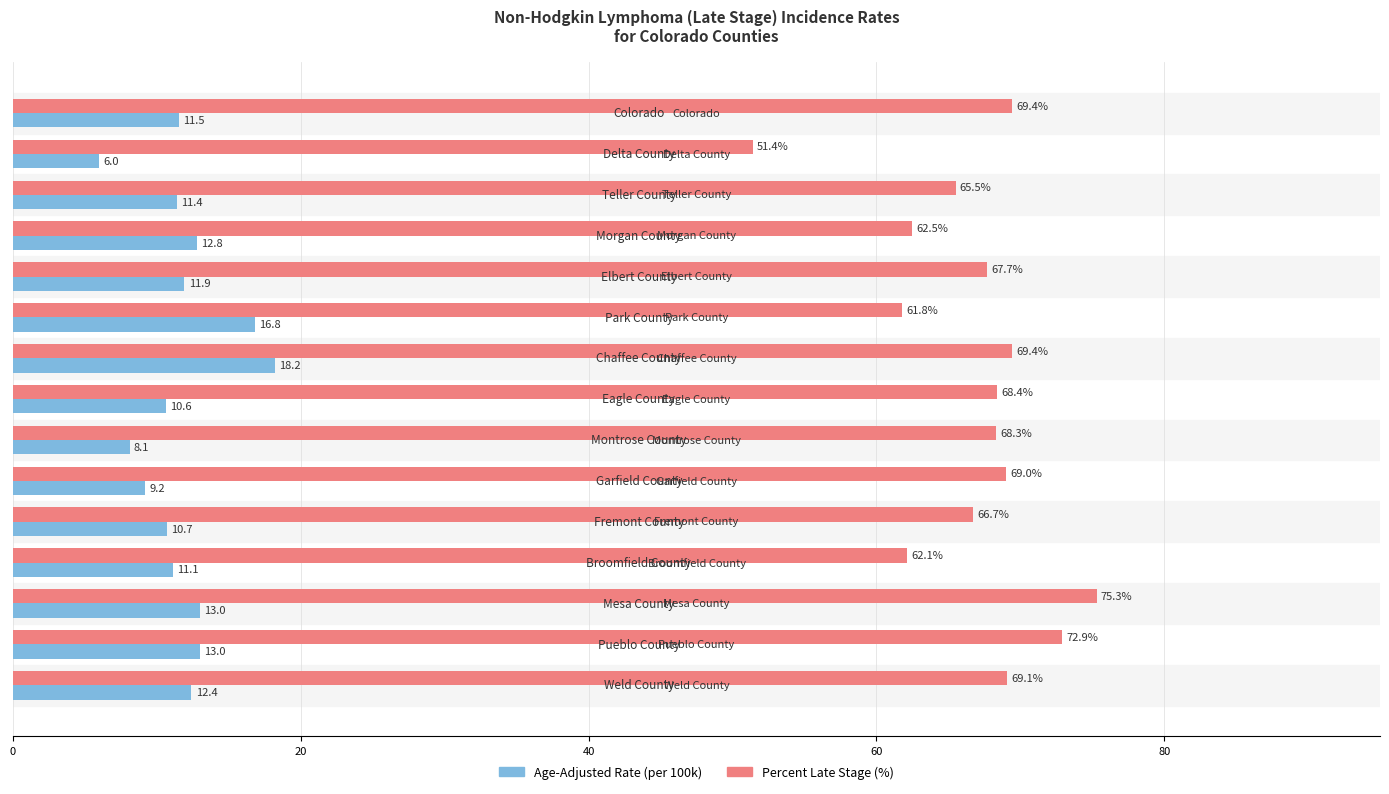

What is the maximum value shown in the chart?

75.3